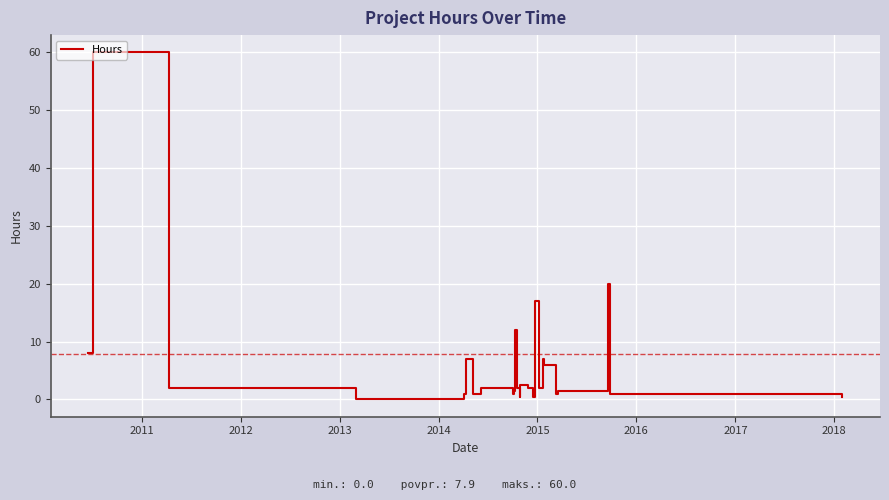

What is the greatest value displayed?

60.0